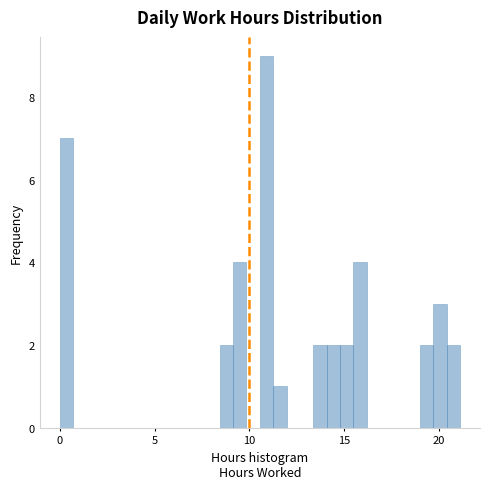

Read against the x-axis, roughly where is the centre of the tallest bar?

11.0